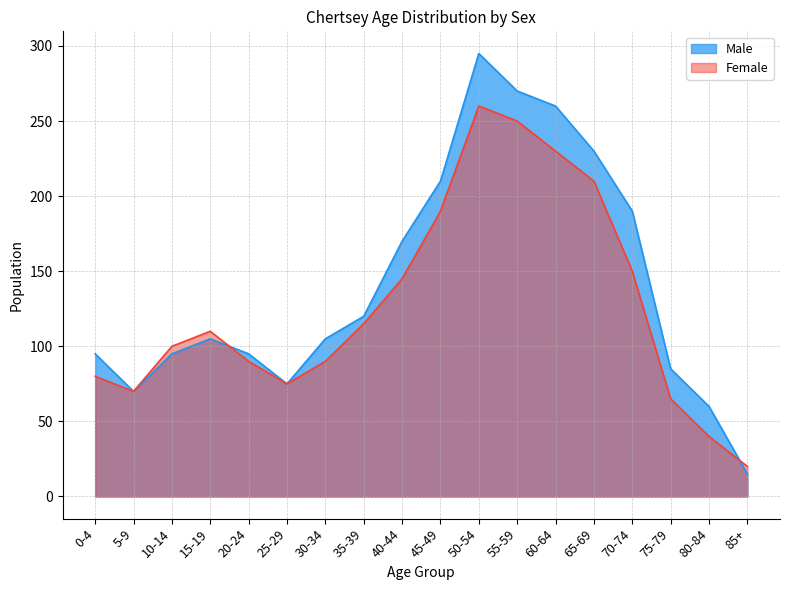

How many distinct data groups are displayed?

2